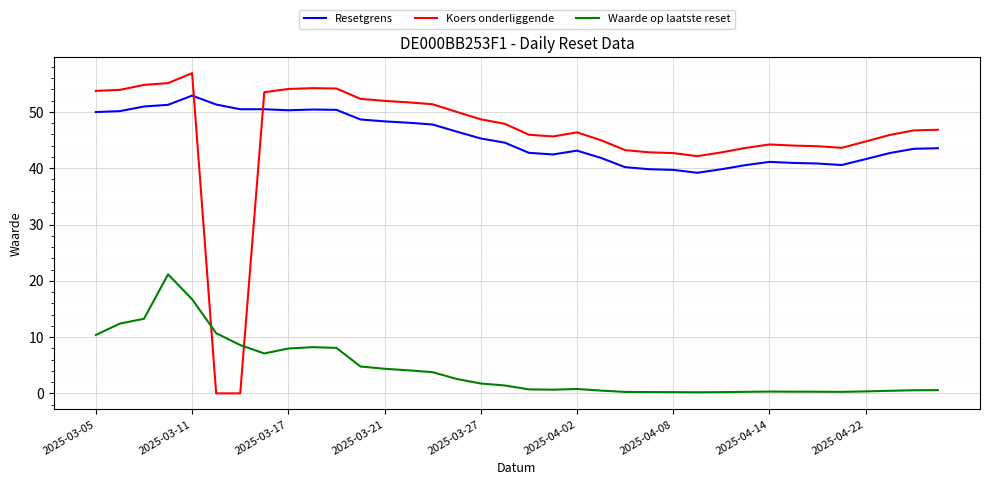

What is the difference between the maximum and minimum values in the Koers onderliggende series?

56.9